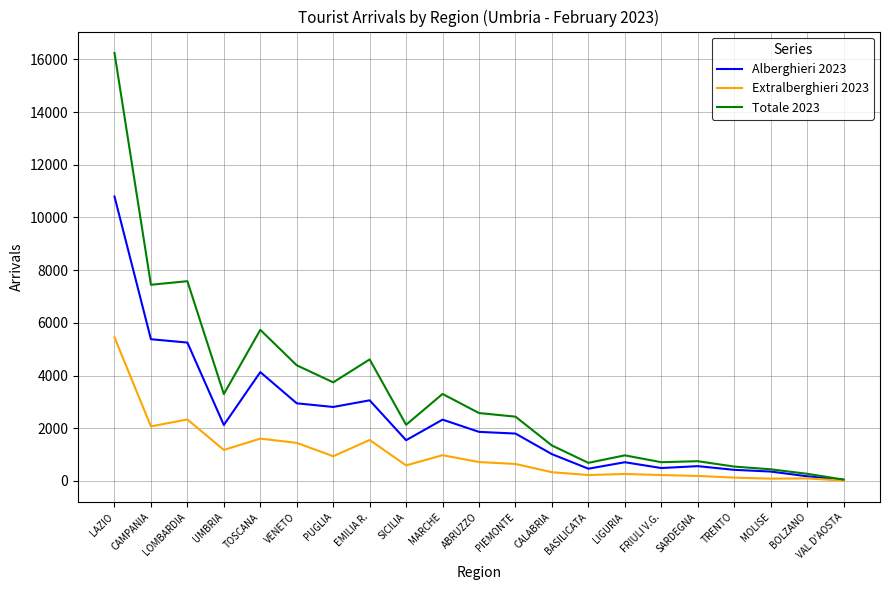

Is it true that Alberghieri 2023 equals 559 at SARDEGNA?

True